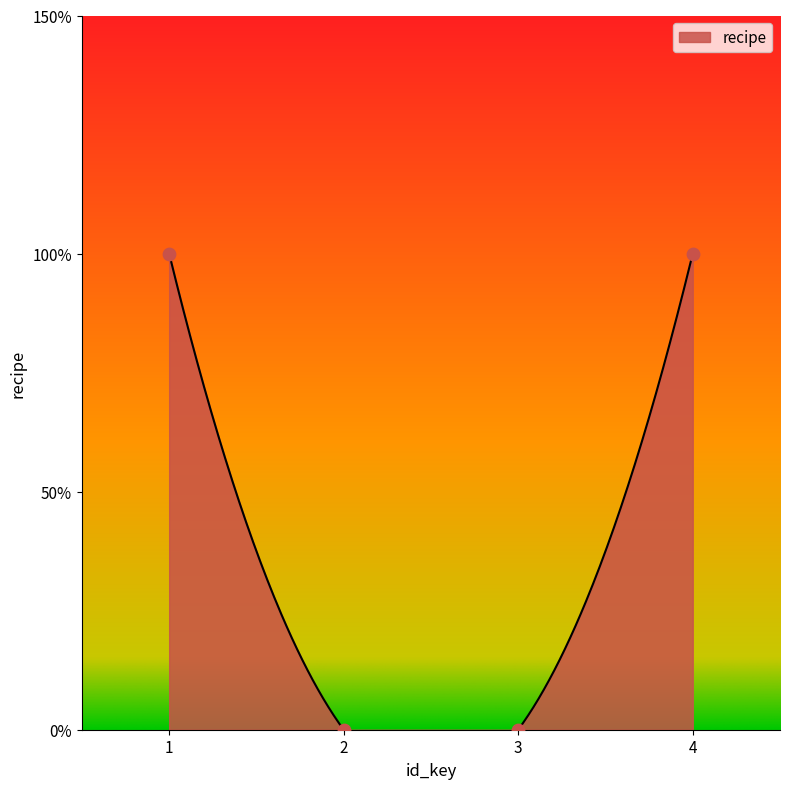

Between 1 and 3, which is larger?

1